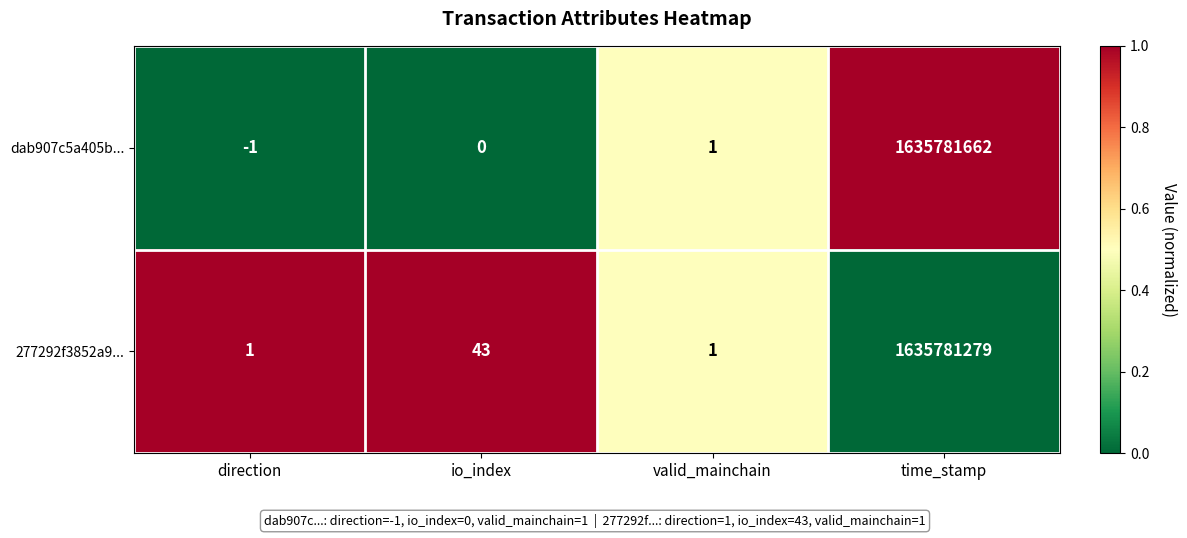

Is the value of dab907c5a405b... at io_index greater than the value of 277292f3852a9... at direction?

No